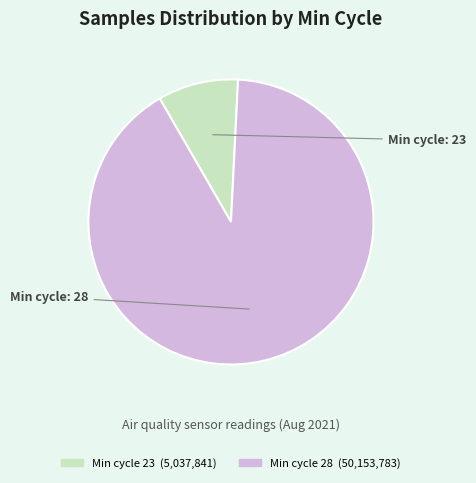

Is there a majority slice in this chart?

Yes